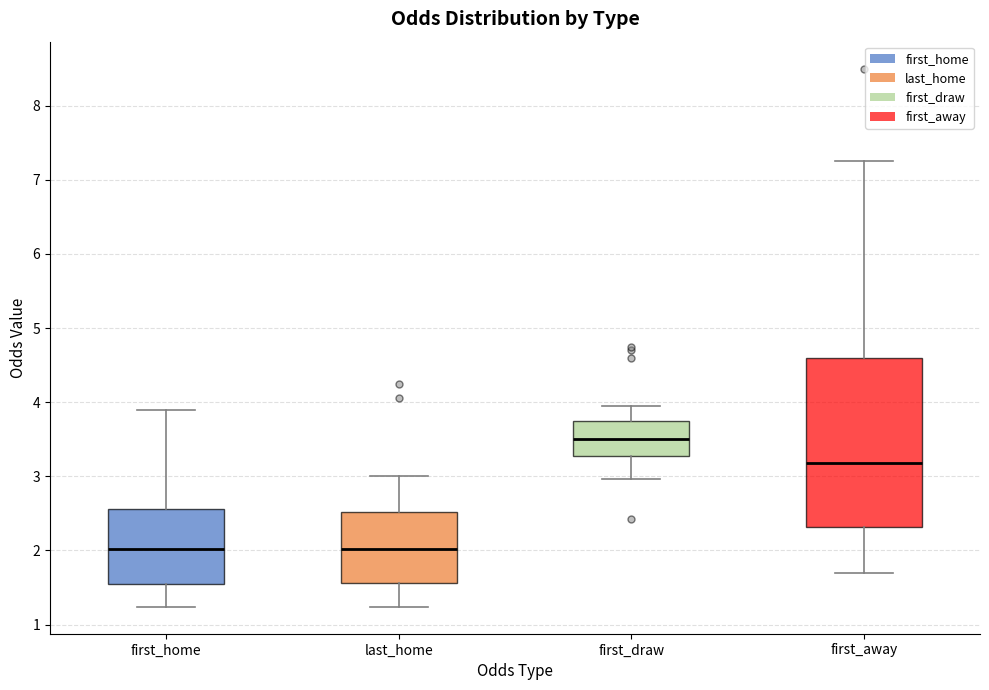

Reading left to right, transcribe this box plot: for each box, give where its median line is, the range the box spans, and where its two whiskers end, as read against the y-axis. The values are not printed on the chart, so give them approximately, as read against the axis.

first_home: median 2.0, box 1.5 to 2.6, whiskers 1.2 to 3.9
last_home: median 2.0, box 1.6 to 2.5, whiskers 1.2 to 3.0
first_draw: median 3.5, box 3.3 to 3.8, whiskers 3.0 to 4.0
first_away: median 3.2, box 2.3 to 4.6, whiskers 1.7 to 7.3